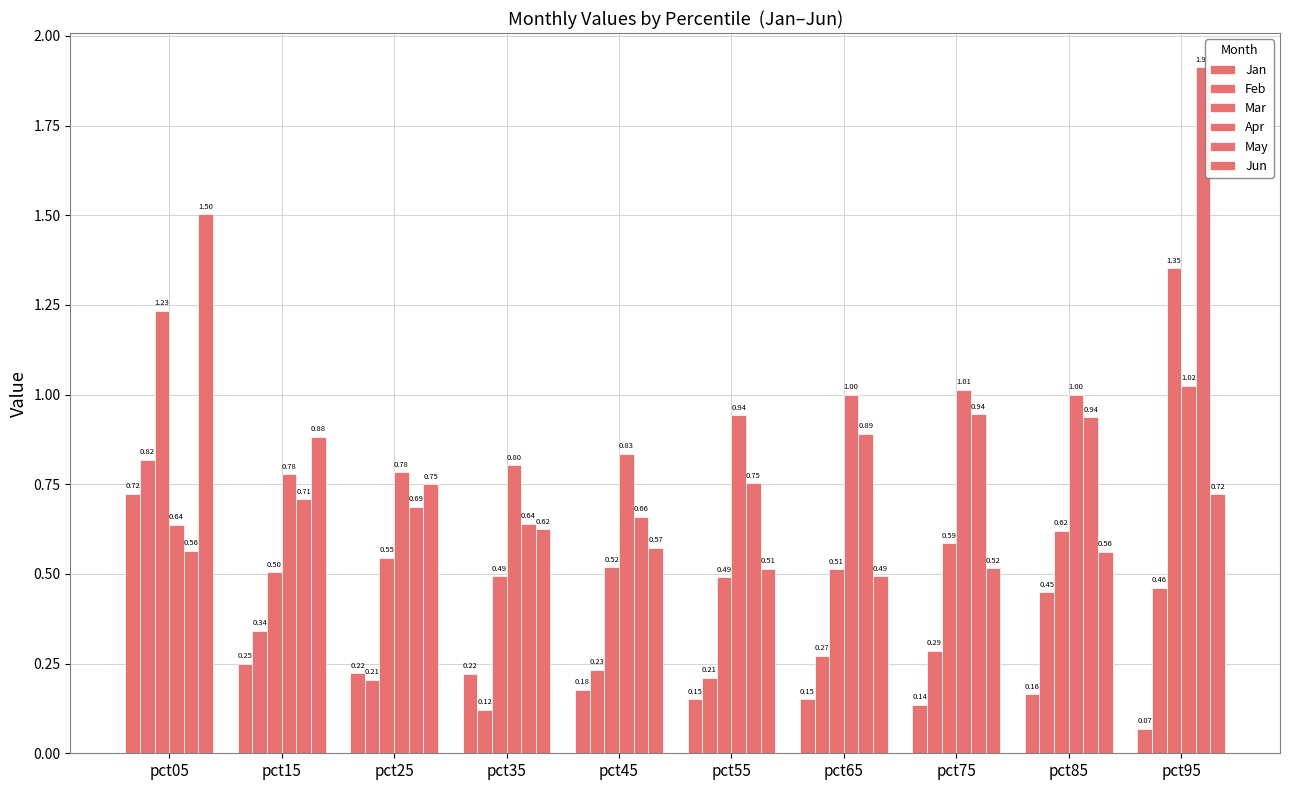

How many bars are there in total?

60